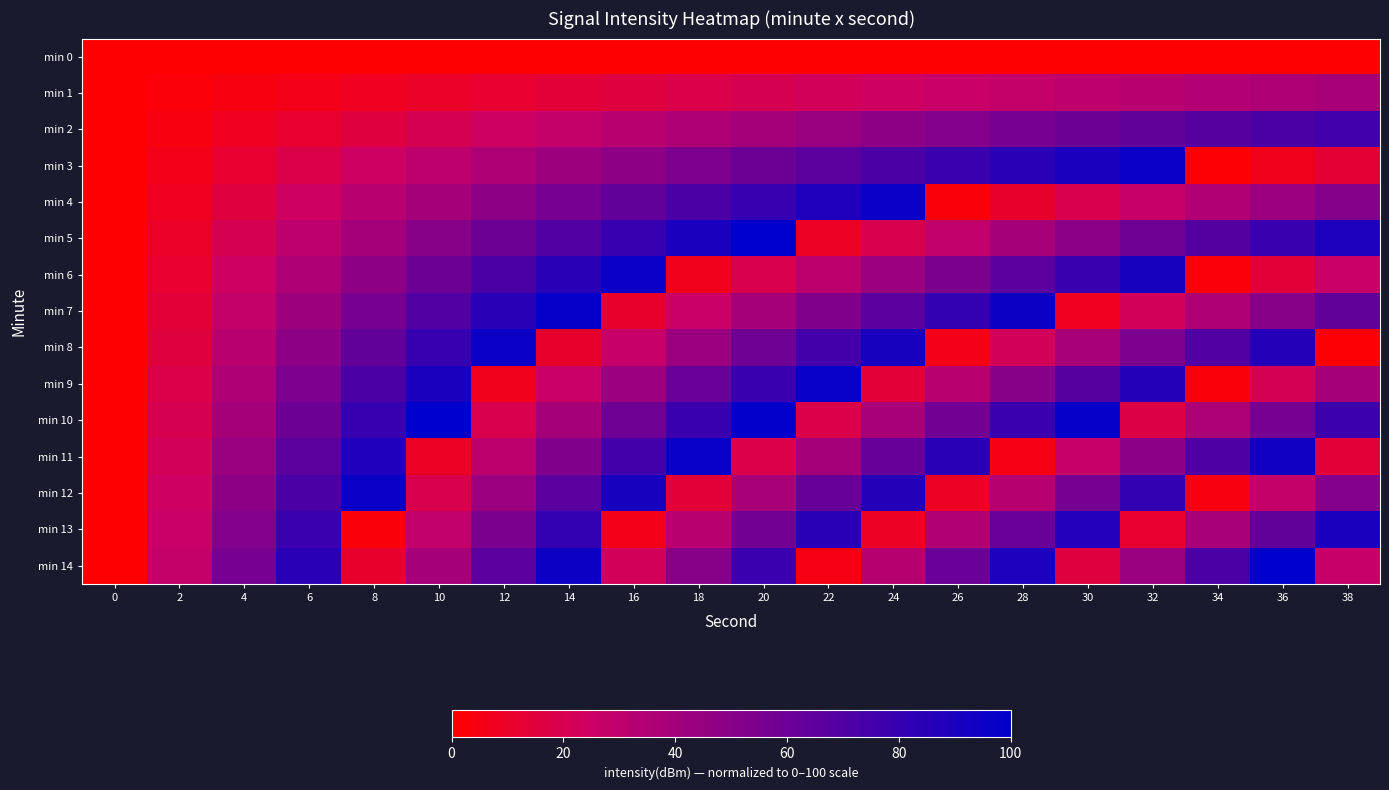

Reading left to right, list all the values displayed in this chart.

min 0: 0=0	2=0	4=0	6=0	8=0	10=0	12=0	14=0	16=0	18=0	20=0	22=0	24=0	26=0	28=0	30=0	32=0	34=0	36=0	38=0
min 1: 0=0	2=2	4=4	6=6	8=8	10=10	12=12	14=14	16=16	18=18	20=20	22=22	24=24	26=26	28=28	30=30	32=32	34=34	36=36	38=38
min 2: 0=0	2=4	4=8	6=12	8=16	10=20	12=24	14=28	16=32	18=36	20=40	22=44	24=48	26=52	28=56	30=60	32=64	34=68	36=72	38=76
min 3: 0=0	2=6	4=12	6=18	8=24	10=30	12=36	14=42	16=48	18=54	20=60	22=66	24=72	26=78	28=84	30=90	32=96	34=1	36=7	38=13
min 4: 0=0	2=8	4=16	6=24	8=32	10=40	12=48	14=56	16=64	18=72	20=80	22=88	24=96	26=3	28=11	30=19	32=27	34=35	36=43	38=51
min 5: 0=0	2=10	4=20	6=30	8=40	10=50	12=60	14=70	16=80	18=90	20=100	22=9	24=19	26=29	28=39	30=49	32=59	34=69	36=79	38=89
min 6: 0=0	2=12	4=24	6=36	8=48	10=60	12=72	14=84	16=96	18=7	20=19	22=31	24=43	26=55	28=67	30=79	32=91	34=2	36=14	38=26
min 7: 0=0	2=14	4=28	6=42	8=56	10=70	12=84	14=98	16=11	18=25	20=39	22=53	24=67	26=81	28=95	30=8	32=22	34=36	36=50	38=64
min 8: 0=0	2=16	4=32	6=48	8=64	10=80	12=96	14=11	16=27	18=43	20=59	22=75	24=91	26=6	28=22	30=38	32=54	34=70	36=86	38=1
min 9: 0=0	2=18	4=36	6=54	8=72	10=90	12=7	14=25	16=43	18=61	20=79	22=97	24=14	26=32	28=50	30=68	32=86	34=3	36=21	38=39
min 10: 0=0	2=20	4=40	6=60	8=80	10=100	12=19	14=39	16=59	18=79	20=99	22=18	24=38	26=58	28=78	30=98	32=17	34=37	36=57	38=77
min 11: 0=0	2=22	4=44	6=66	8=88	10=9	12=31	14=53	16=75	18=97	20=18	22=40	24=62	26=84	28=5	30=27	32=49	34=71	36=93	38=14
min 12: 0=0	2=24	4=48	6=72	8=96	10=19	12=43	14=67	16=91	18=14	20=38	22=62	24=86	26=9	28=33	30=57	32=81	34=4	36=28	38=52
min 13: 0=0	2=26	4=52	6=78	8=3	10=29	12=55	14=81	16=6	18=32	20=58	22=84	24=9	26=35	28=61	30=87	32=12	34=38	36=64	38=90
min 14: 0=0	2=28	4=56	6=84	8=11	10=39	12=67	14=95	16=22	18=50	20=78	22=5	24=33	26=61	28=89	30=16	32=44	34=72	36=100	38=27